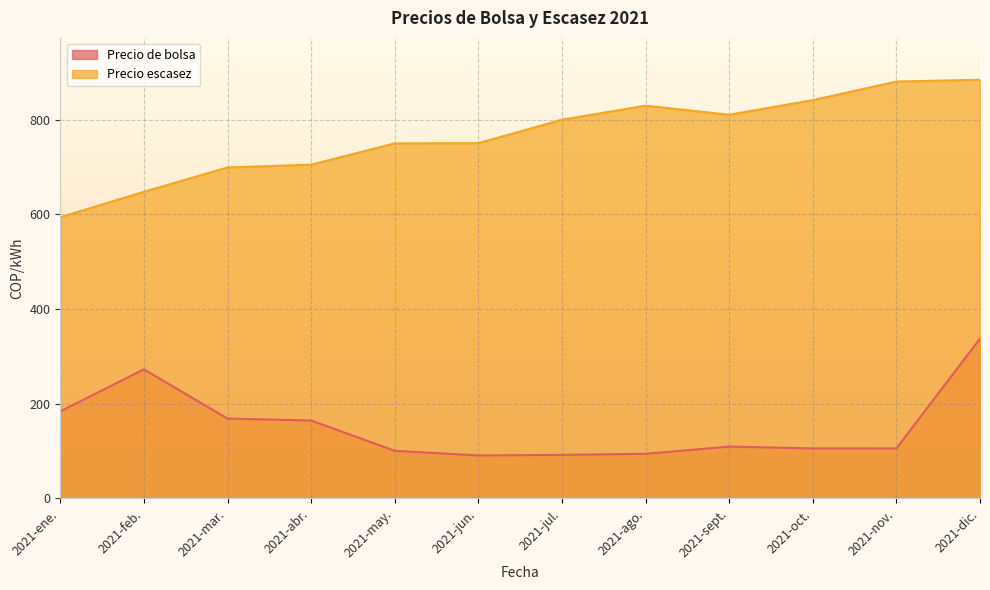

Reading left to right, transcribe all the data shown in this chart.

Precio de bolsa: 2021-ene.=183.8	2021-feb.=272.6	2021-mar.=168.7	2021-abr.=164.6	2021-may.=100.6	2021-jun.=90.7	2021-jul.=91.9	2021-ago.=94.2	2021-sept.=109.5	2021-oct.=105.6	2021-nov.=105.5	2021-dic.=337.6
Precio escasez: 2021-ene.=593.9	2021-feb.=647.6	2021-mar.=699.1	2021-abr.=705.0	2021-may.=750.0	2021-jun.=750.4	2021-jul.=800.0	2021-ago.=829.6	2021-sept.=810.5	2021-oct.=841.3	2021-nov.=880.6	2021-dic.=884.4